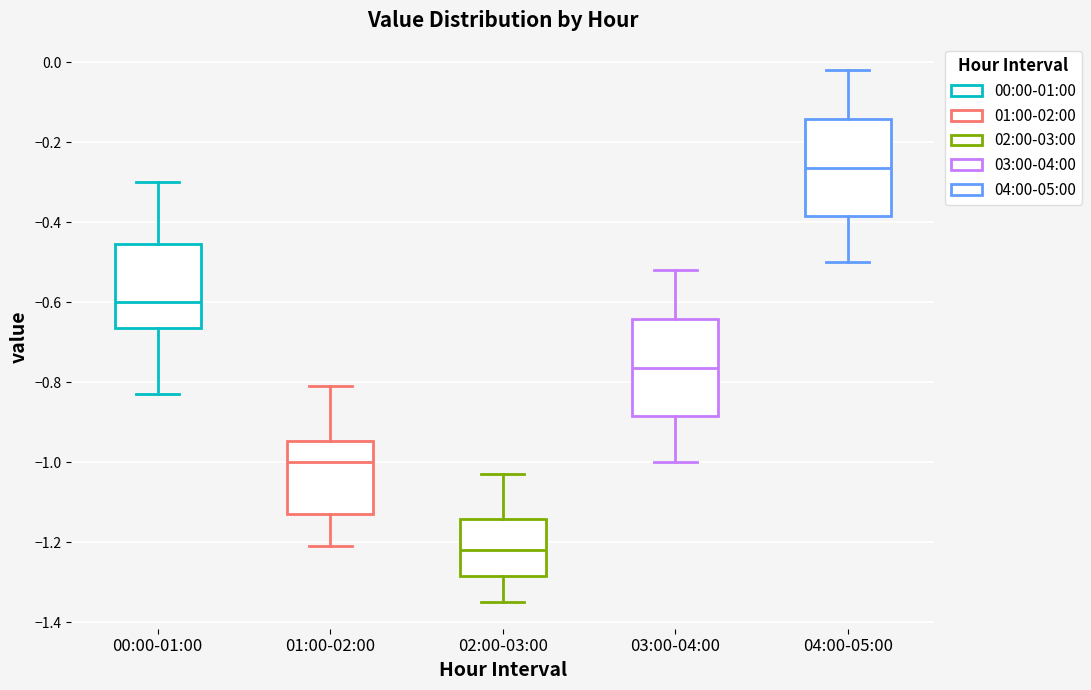

Reading left to right, read every box against the y-axis: the position of its median line, the range the box covers, and the ends of its whiskers. The values are not printed on the chart, so give them approximately, as read against the axis.

00:00-01:00: median -0.60, box -0.66 to -0.46, whiskers -0.82 to -0.30
01:00-02:00: median -1.00, box -1.12 to -0.94, whiskers -1.20 to -0.80
02:00-03:00: median -1.22, box -1.28 to -1.14, whiskers -1.34 to -1.02
03:00-04:00: median -0.76, box -0.88 to -0.64, whiskers -1.00 to -0.52
04:00-05:00: median -0.26, box -0.38 to -0.14, whiskers -0.50 to -0.02